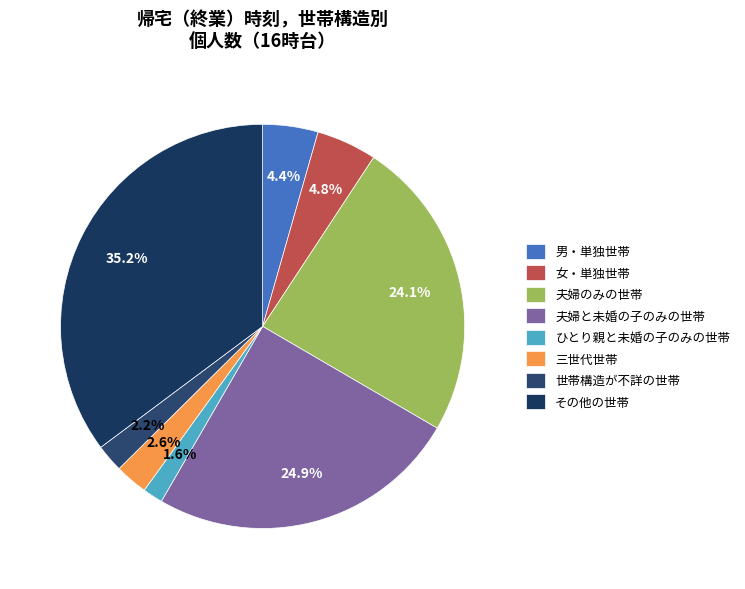

What percentage is the その他の世帯 slice, to the nearest percent?

35%